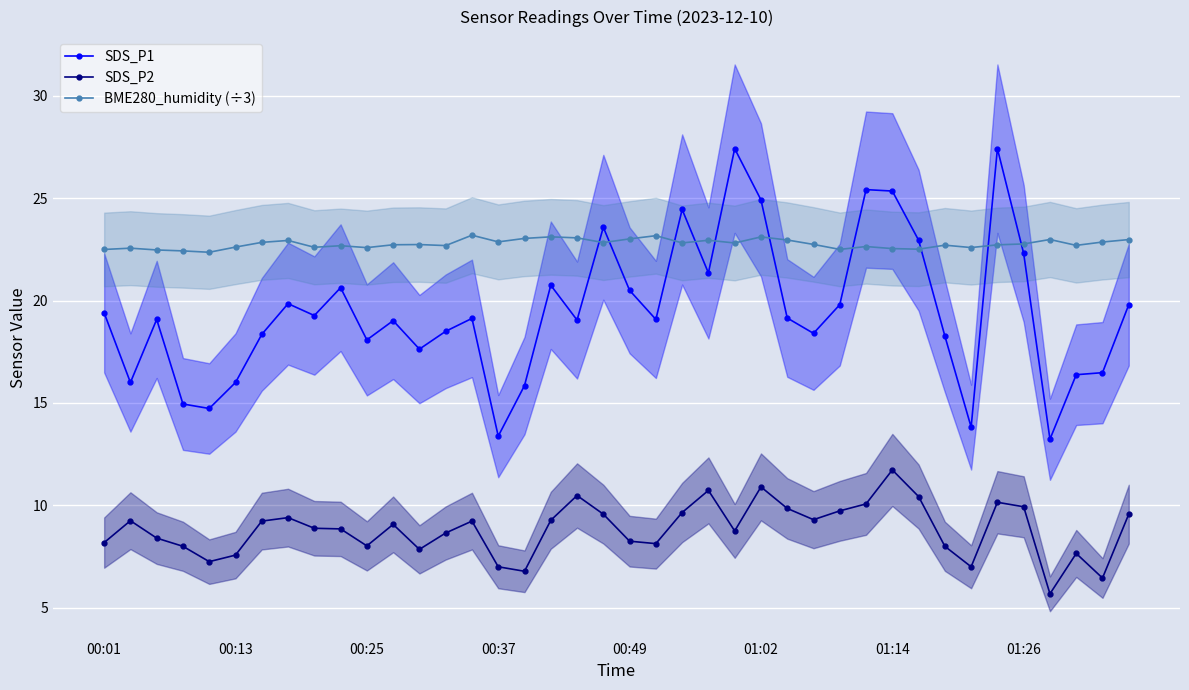

The value of BME280_humidity (÷3) at 33 is 22.6. True or false?

True